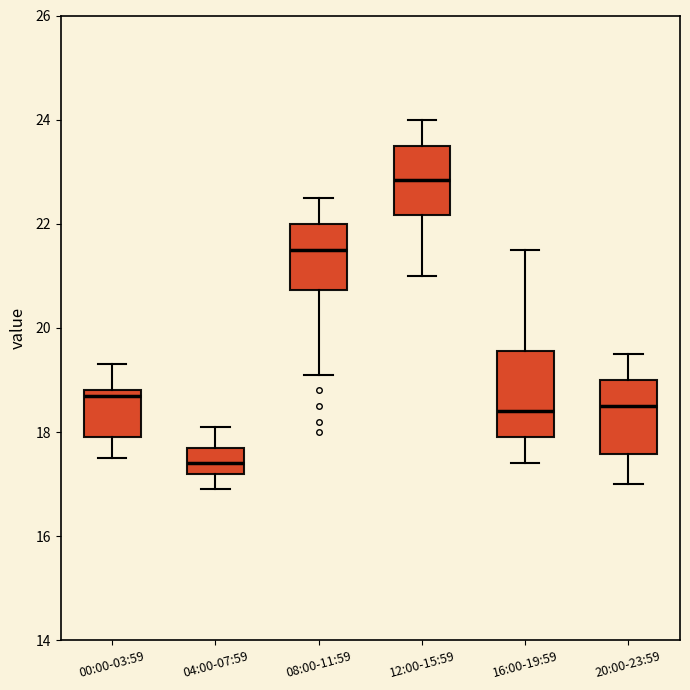

Where is the upper edge of the box for 12:00-15:59 on the y-axis? The values are not printed on the chart, so give them approximately, as read against the axis.

23.6